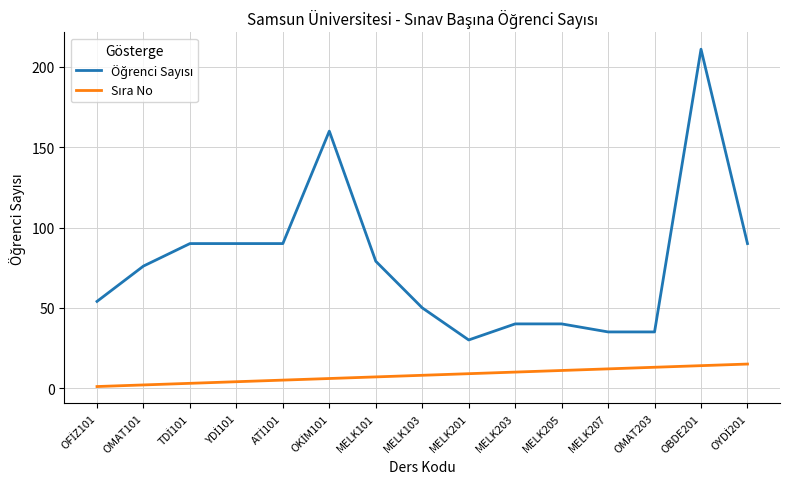

At which category is the sum across all series the highest?

OBDE201